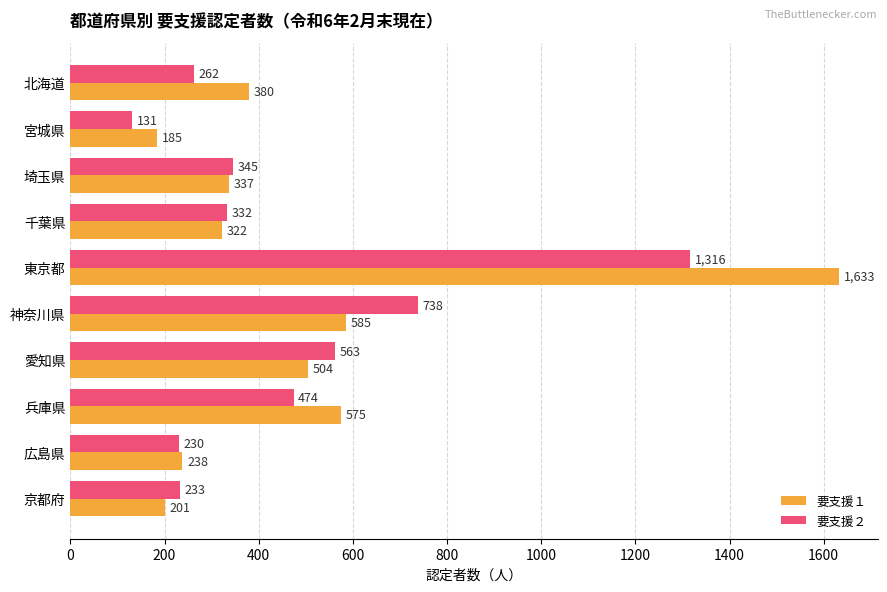

Is it true that 要支援２ equals 1316 at 東京都?

True